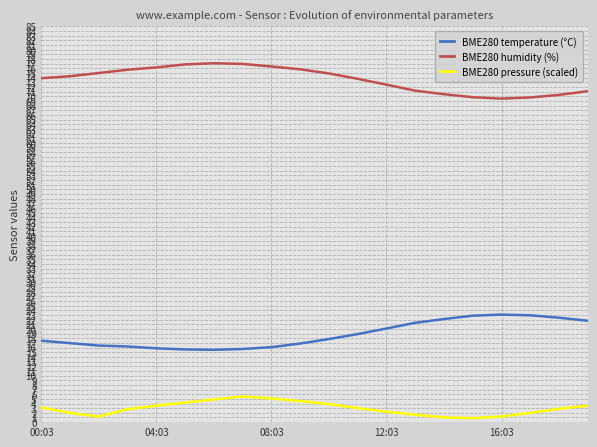

Rank the series by their average value, from highest to lowest.

BME280 humidity (%), BME280 temperature (°C), BME280 pressure (scaled)